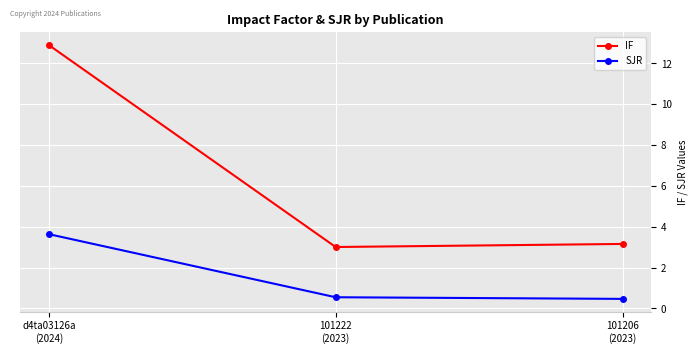

What is the value of the IF point at the 3rd from the left?

3.2